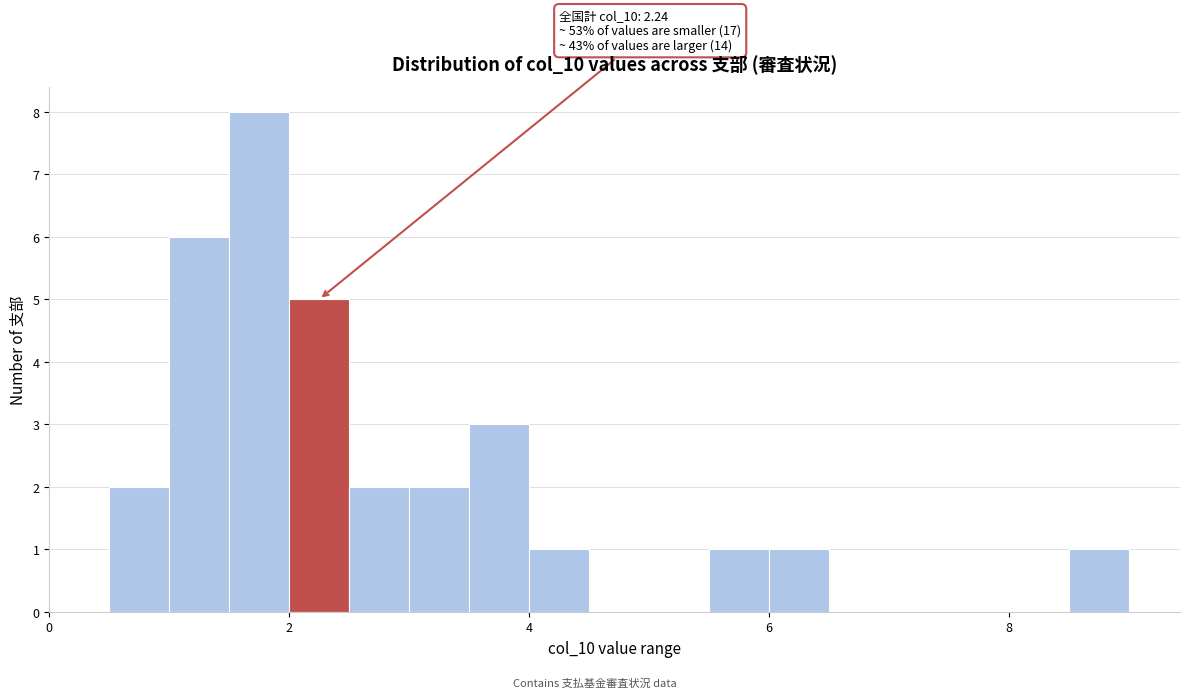

Read against the x-axis, roughly where is the centre of the tallest bar?

1.8